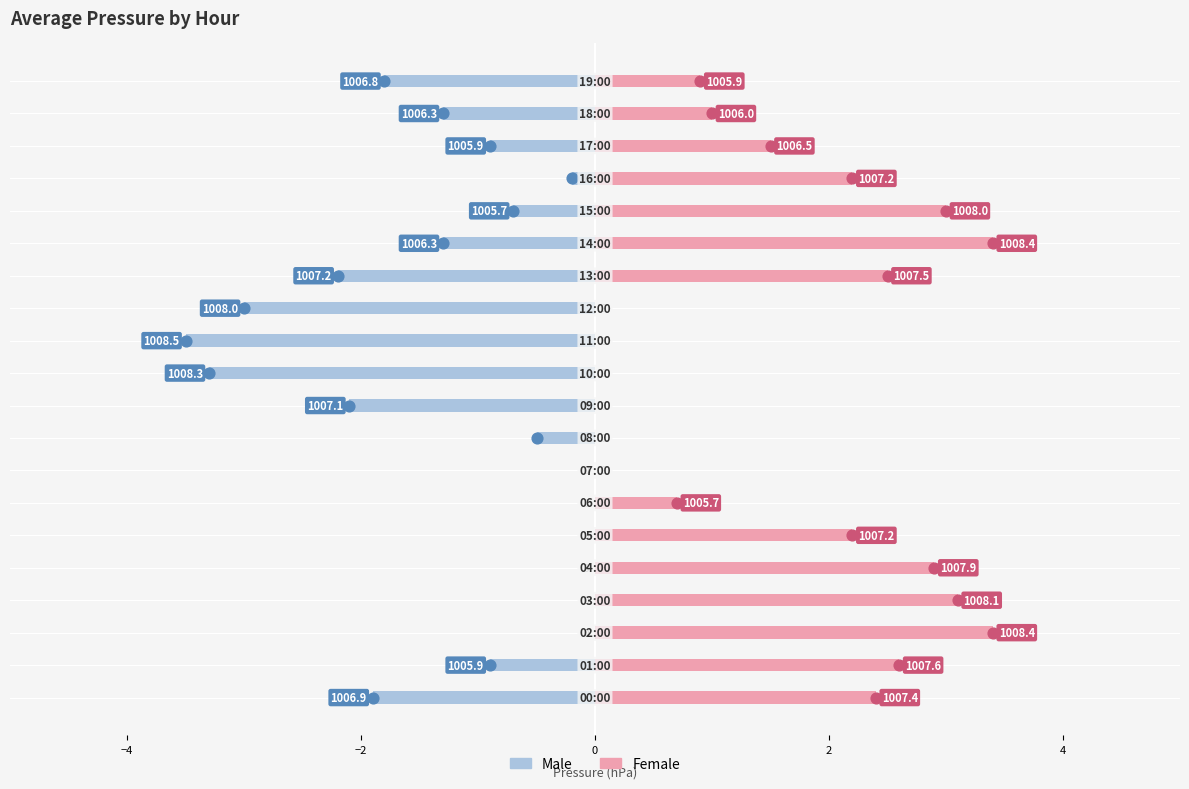

What are all the series names shown in the legend?

Male, Female